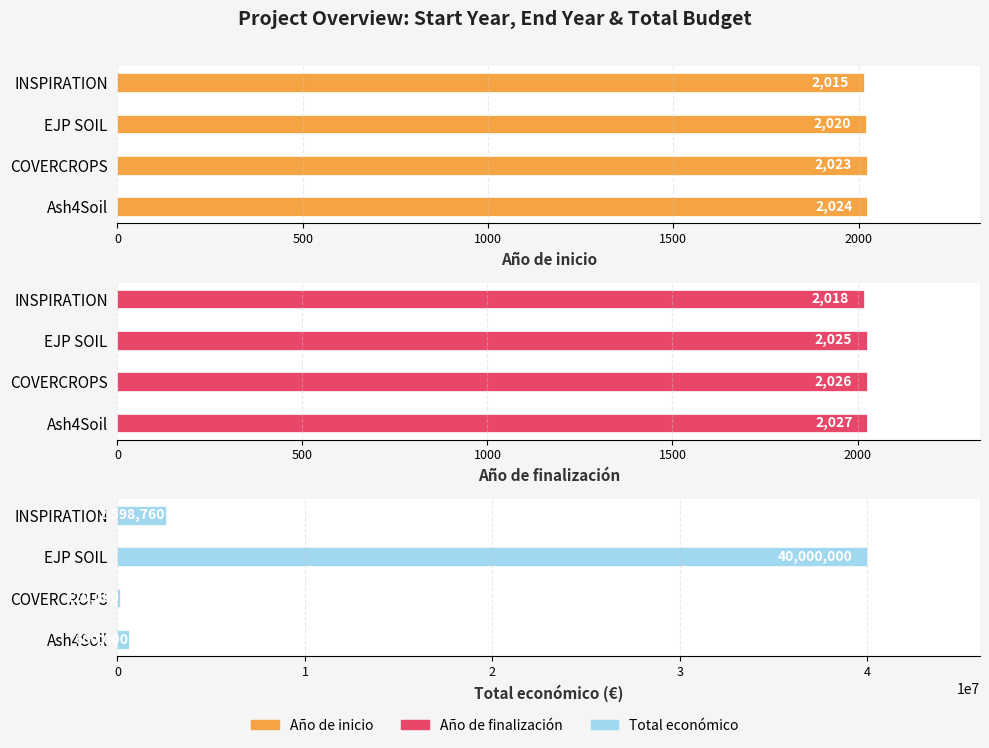

Reading right to left, transcribe all the data shown in this chart.

Año de inicio: 2024	2023	2020	2015
Año de finalización: 2027	2026	2025	2018
Total económico (€): 600000	120000	40000000	2598760